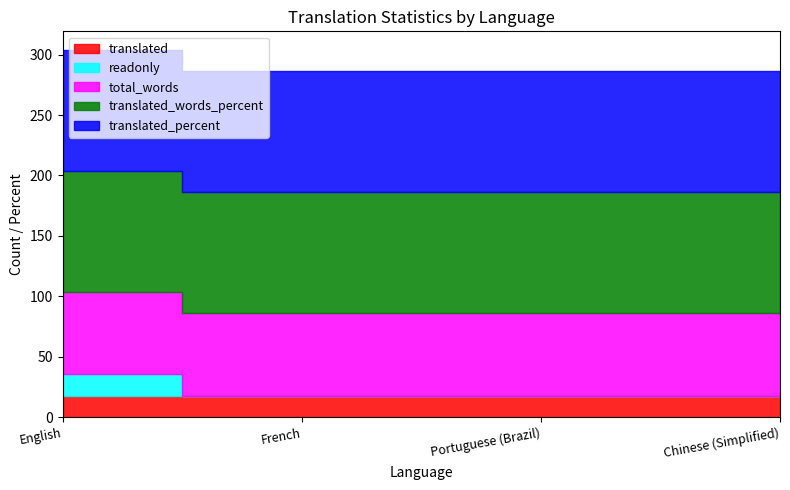

What are all the series names shown in the legend?

translated, readonly, total_words, translated_words_percent, translated_percent